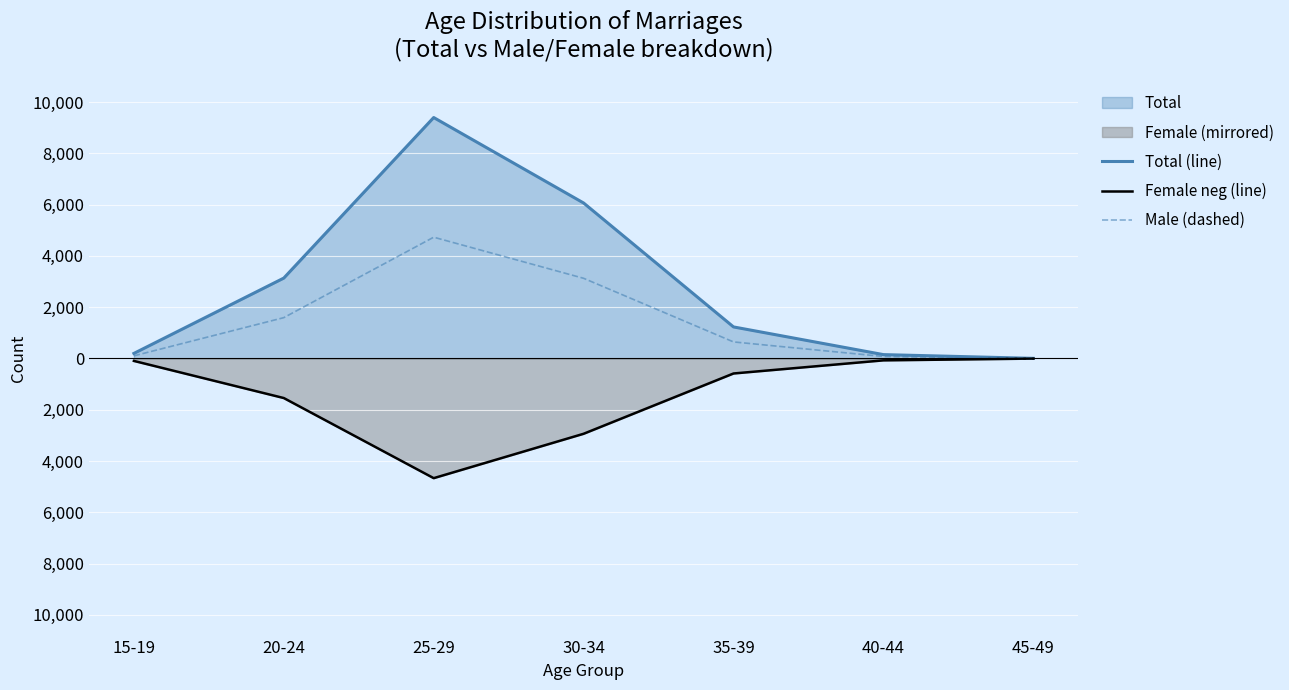

What is the smallest value displayed?

-4668